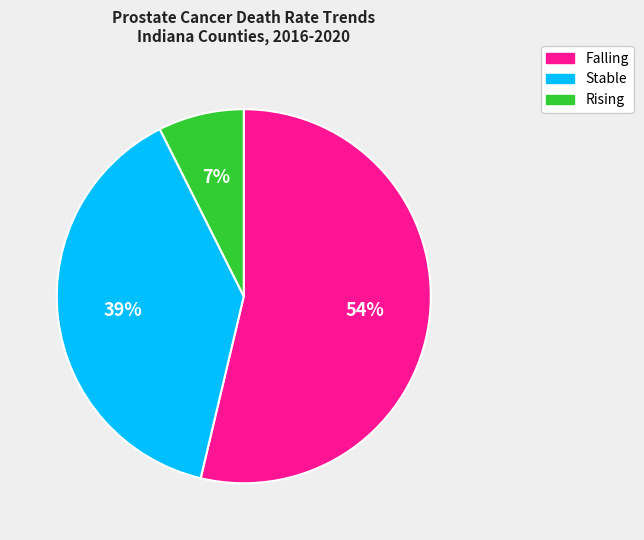

To the nearest percent, what is the average slice percentage?

33%